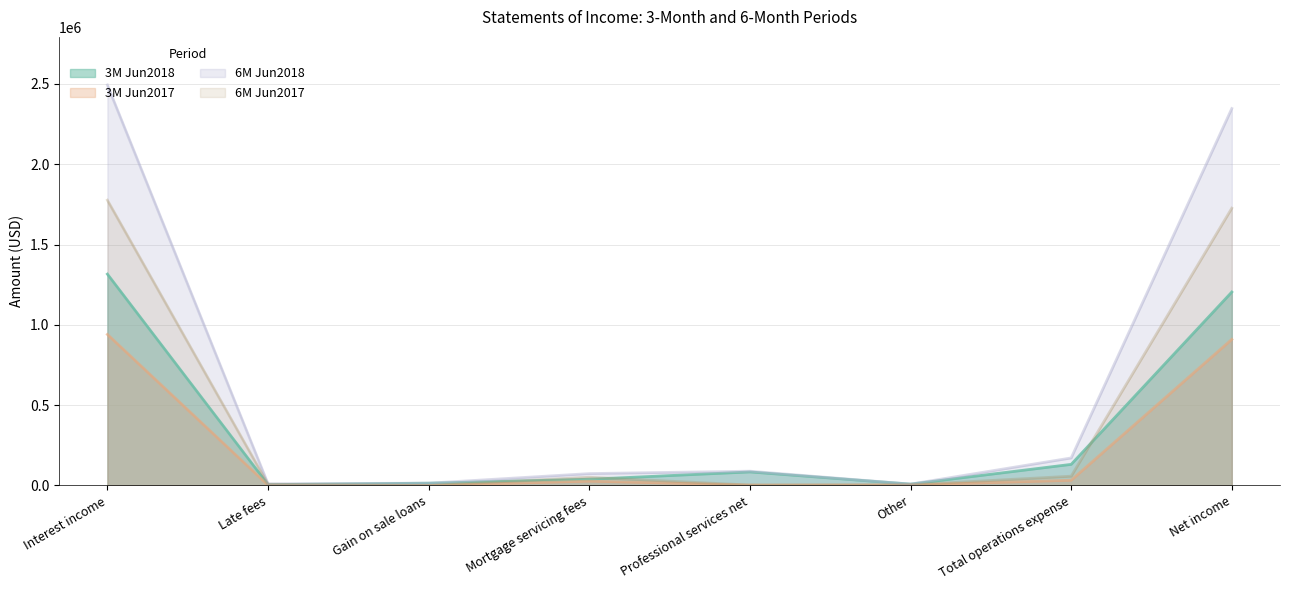

What position from the right is Mortgage servicing fees?

5